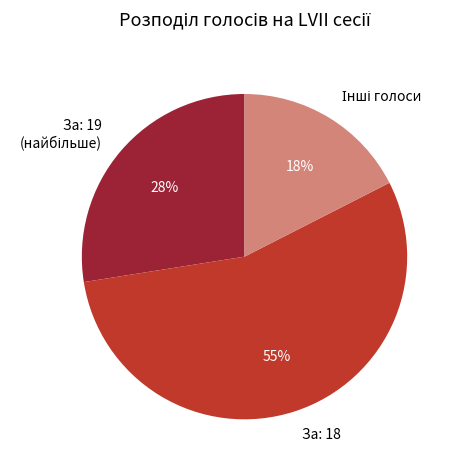

Which category has the biggest portion of the pie?

За: 18